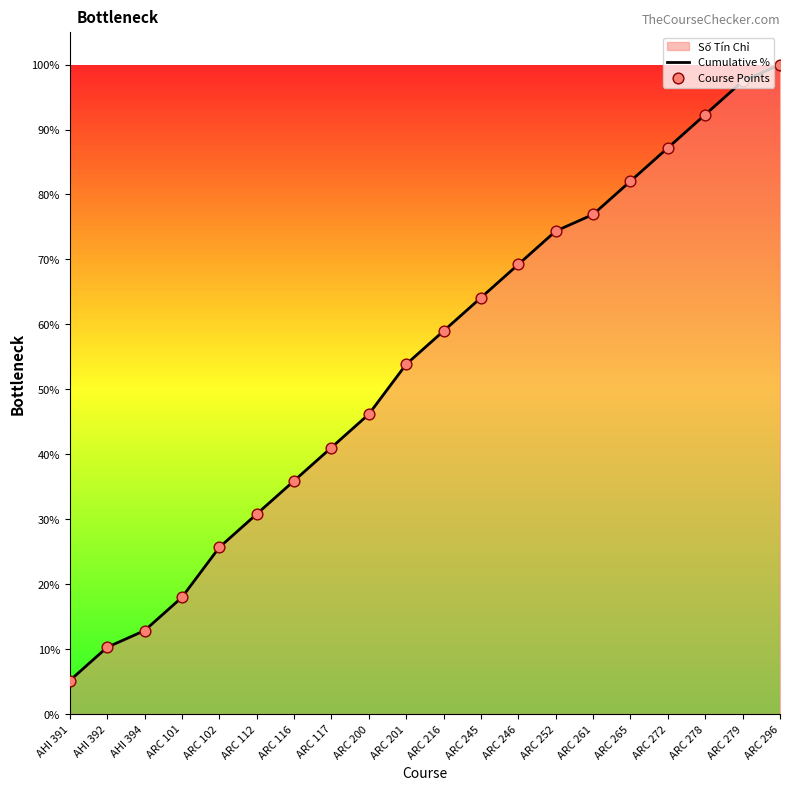

Which series contains the highest Y value?

Cumulative %